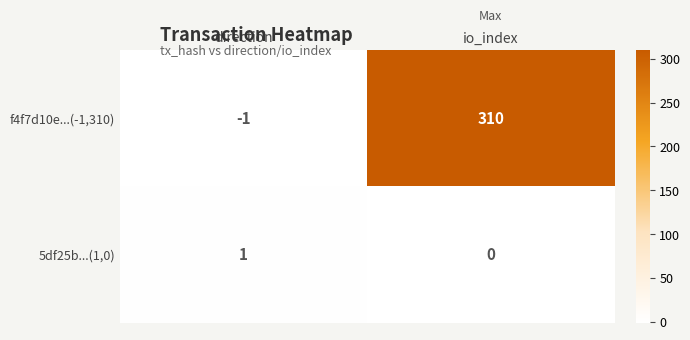

At io_index, list the series in order from largest to smallest.

f4f7d10e...(-1,310), 5df25b...(1,0)